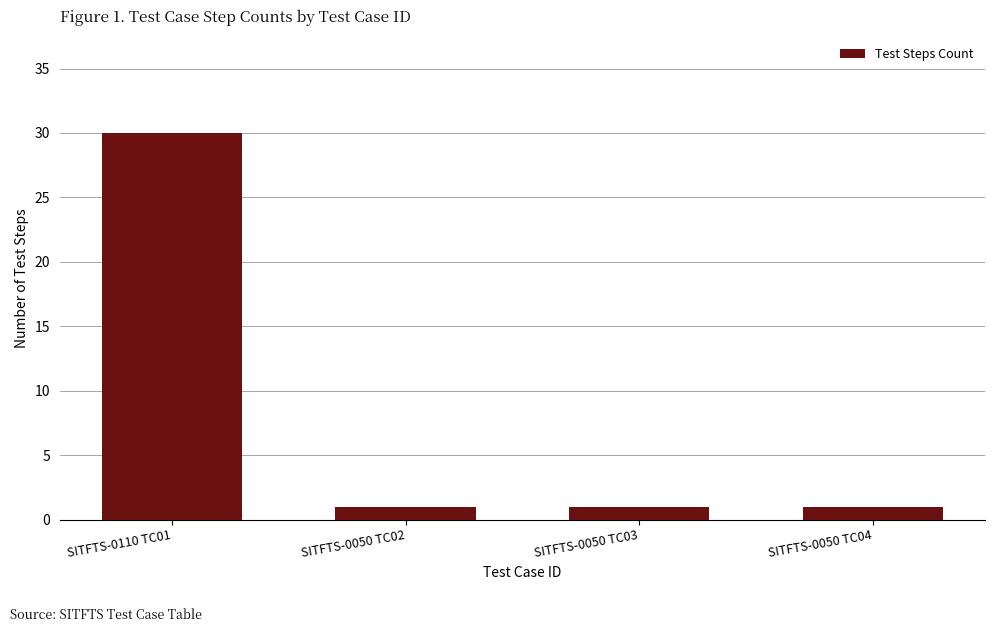

Reading left to right, what are all the values shown in this chart?

30	1	1	1